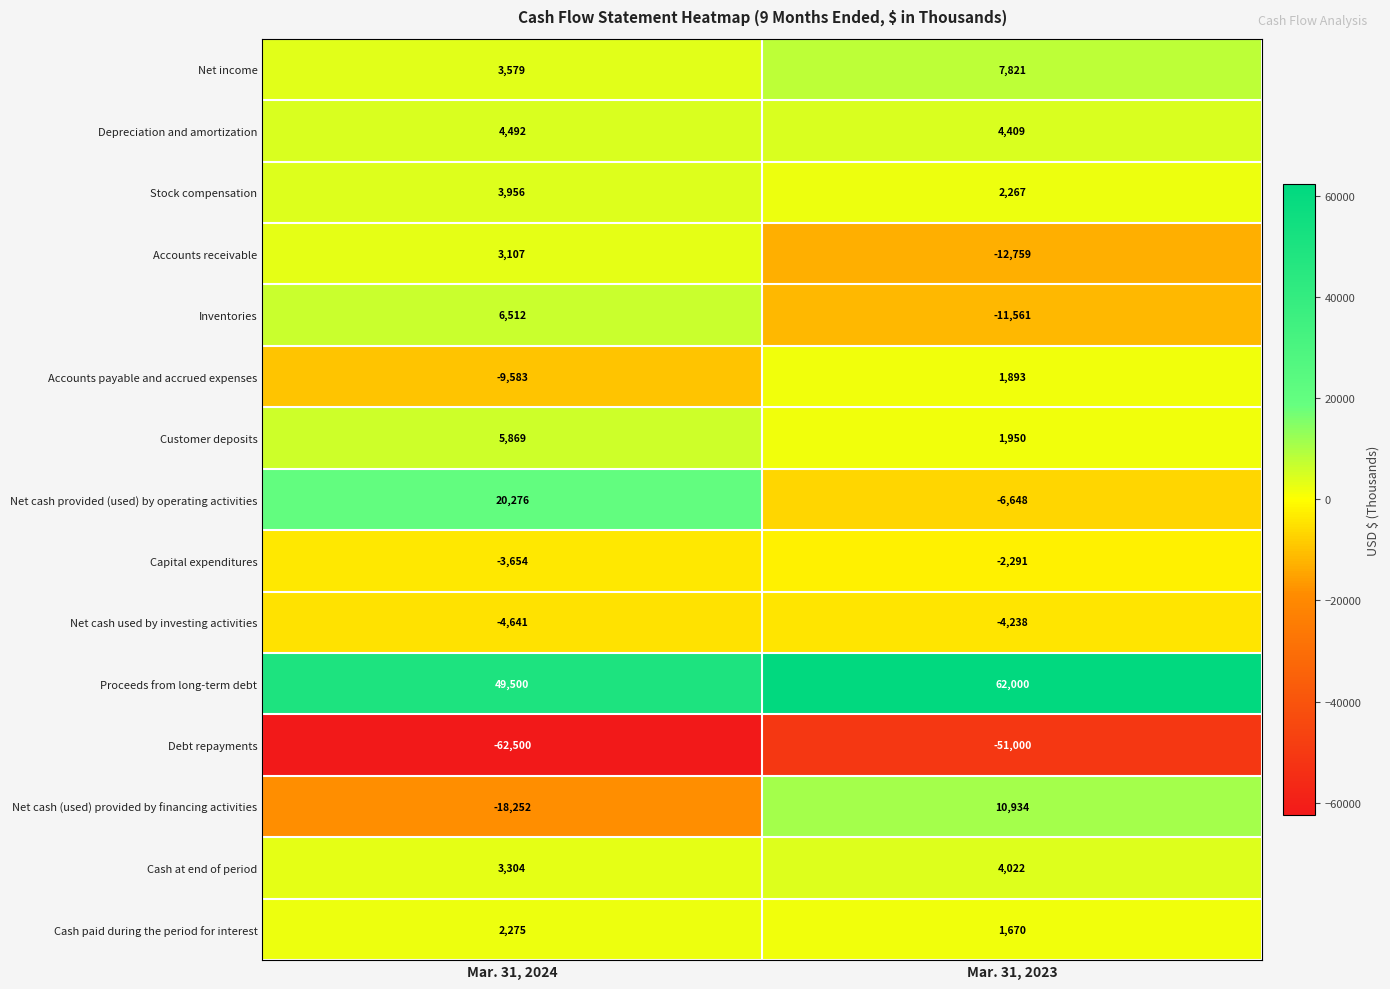

Reading right to left, list all the values displayed in this chart.

Net income: 7821	3579
Depreciation and amortization: 4409	4492
Stock compensation: 2267	3956
Accounts receivable: -12759	3107
Inventories: -11561	6512
Accounts payable and accrued expenses: 1893	-9583
Customer deposits: 1950	5869
Net cash provided (used) by operating activities: -6648	20276
Capital expenditures: -2291	-3654
Net cash used by investing activities: -4238	-4641
Proceeds from long-term debt: 62000	49500
Debt repayments: -51000	-62500
Net cash (used) provided by financing activities: 10934	-18252
Cash at end of period: 4022	3304
Cash paid during the period for interest: 1670	2275